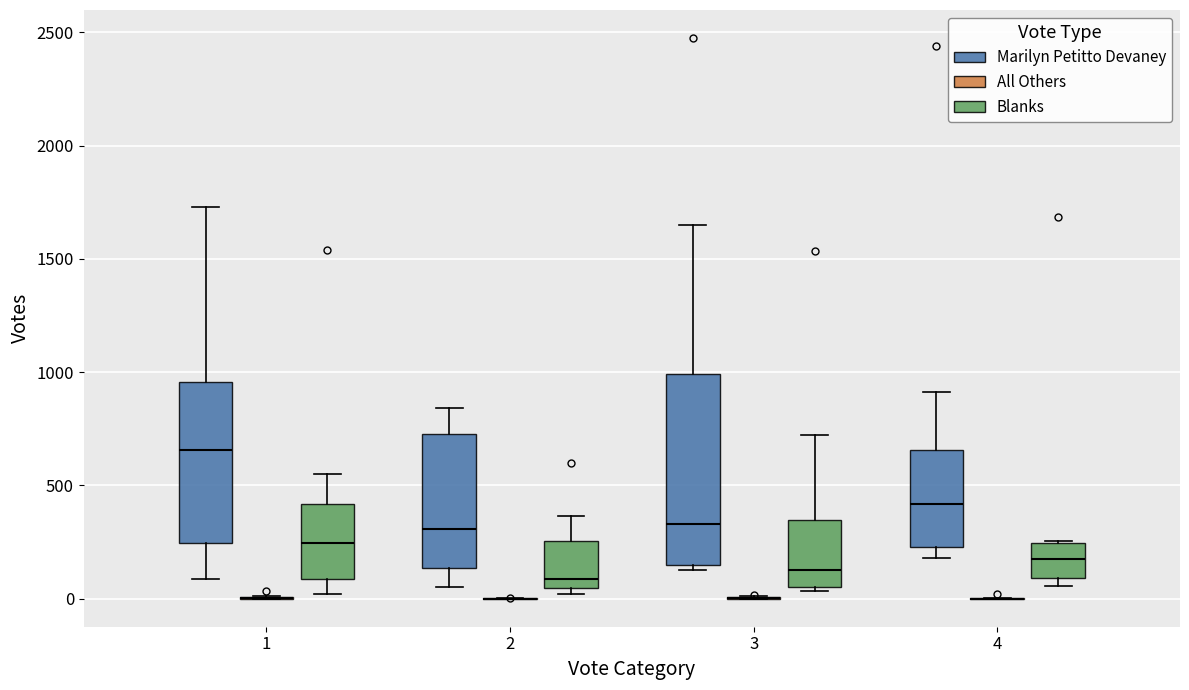

Comparing the boxes themselves (not the whiskers), which one is the tallest?

3 (Marilyn Petitto Devaney)